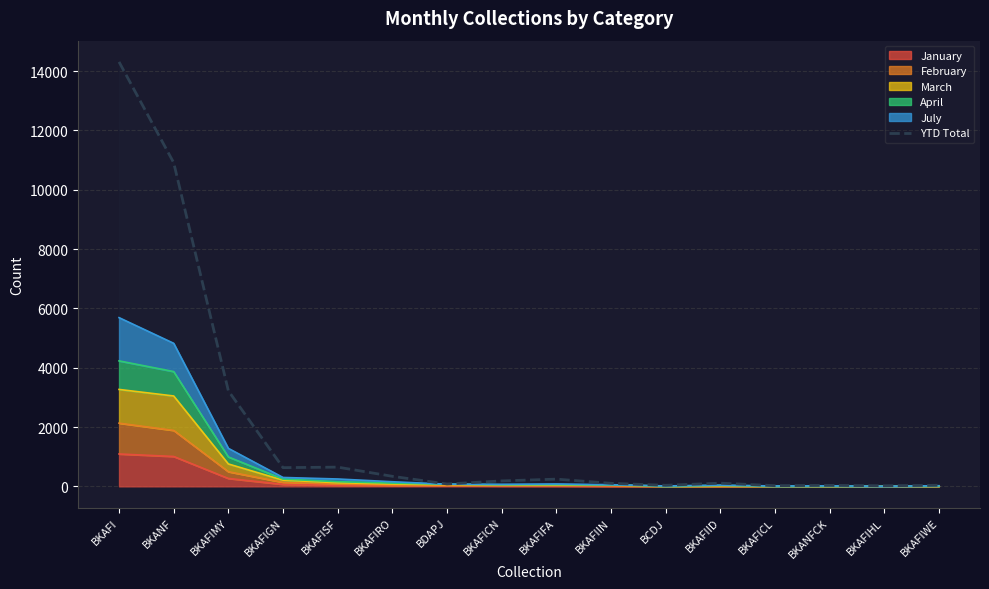

What position from the left is BKAFICL?

13